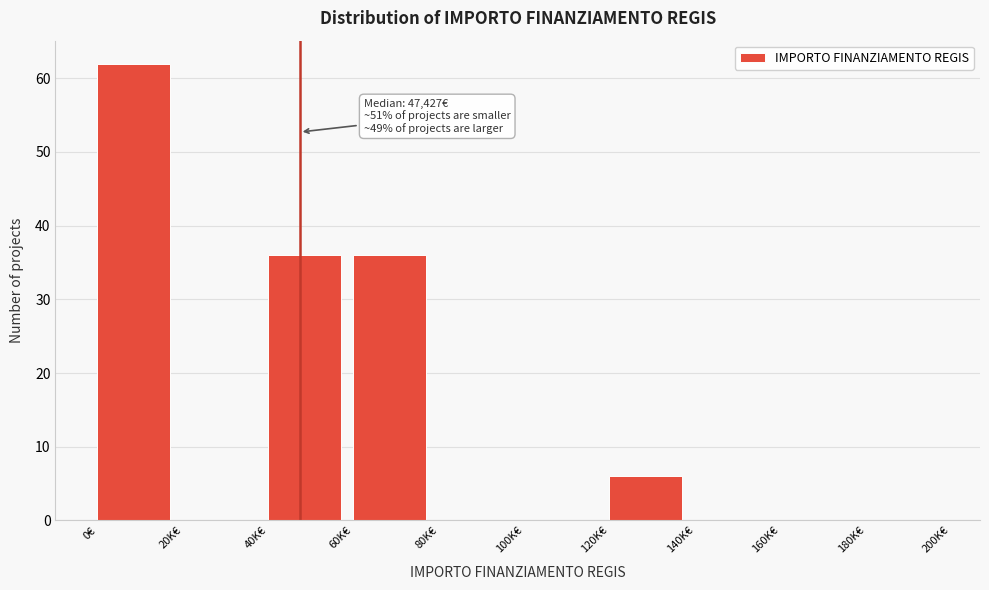

Reading right to left, what are all the values shown in this chart?

180K€=0	160K€=0	140K€=0	120K€=6	100K€=0	80K€=0	60K€=36	40K€=36	20K€=0	0€=62